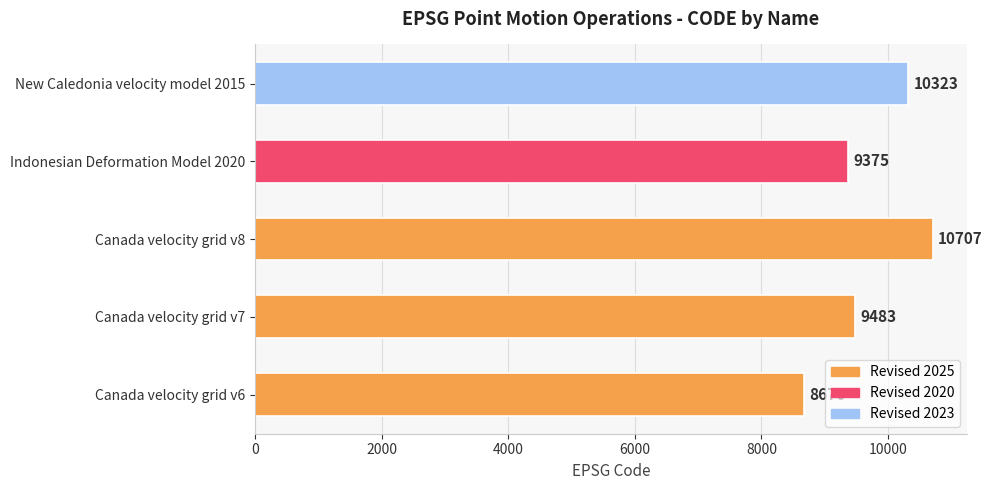

How many series are shown in this chart?

1